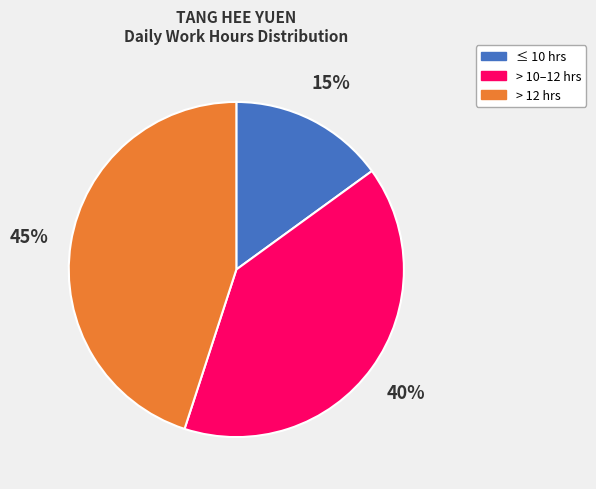

What is the ratio of the value at ≤ 10 hrs to the value at > 12 hrs?

0.3